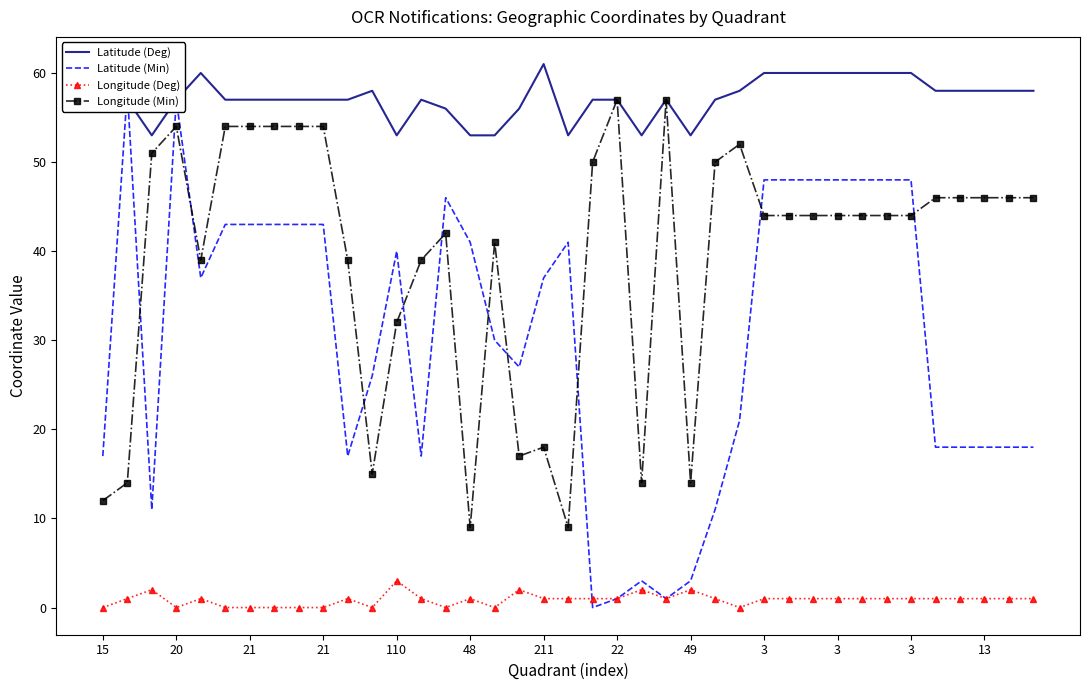

What are all the series names shown in the legend?

Latitude (Deg), Latitude (Min), Longitude (Deg), Longitude (Min)